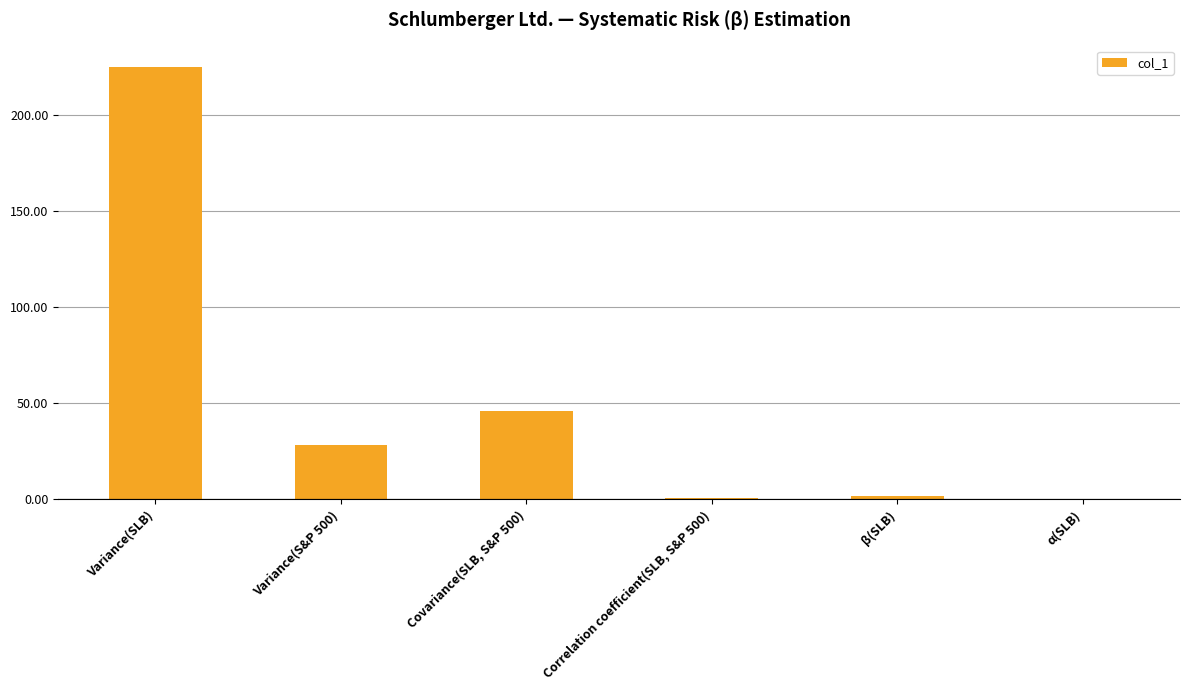

What is the change in value from Variance(S&P 500) to Covariance(SLB, S&P 500)?

+17.5